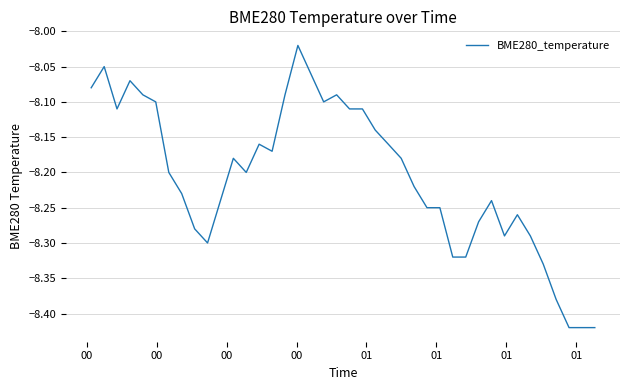

What is the difference between the maximum and minimum values?

0.4